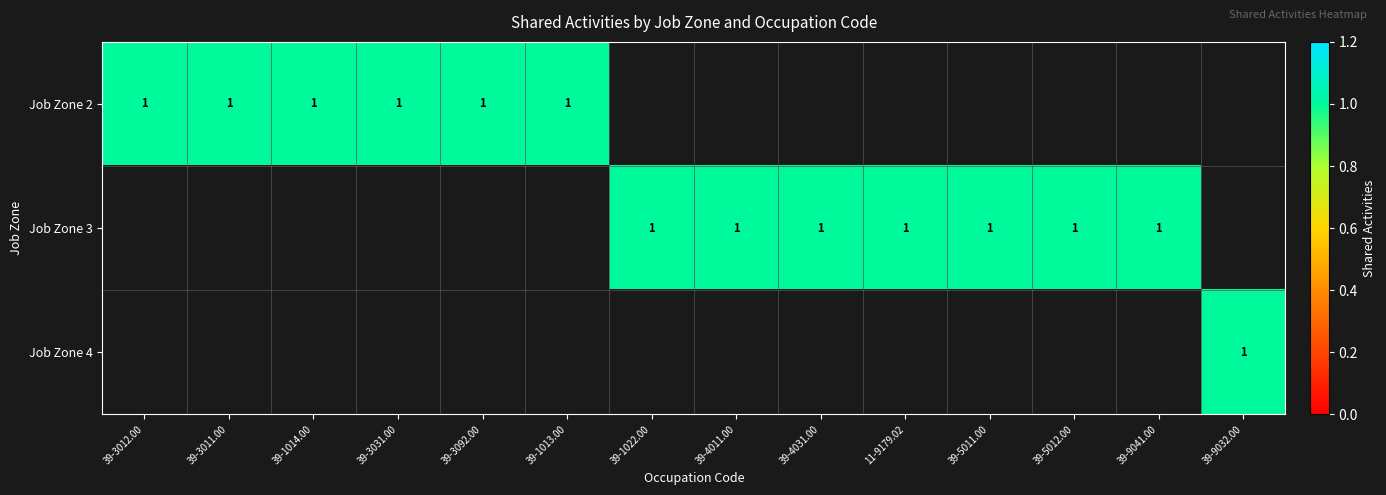

What is the difference between the highest and lowest values at 39-1014.00?

1